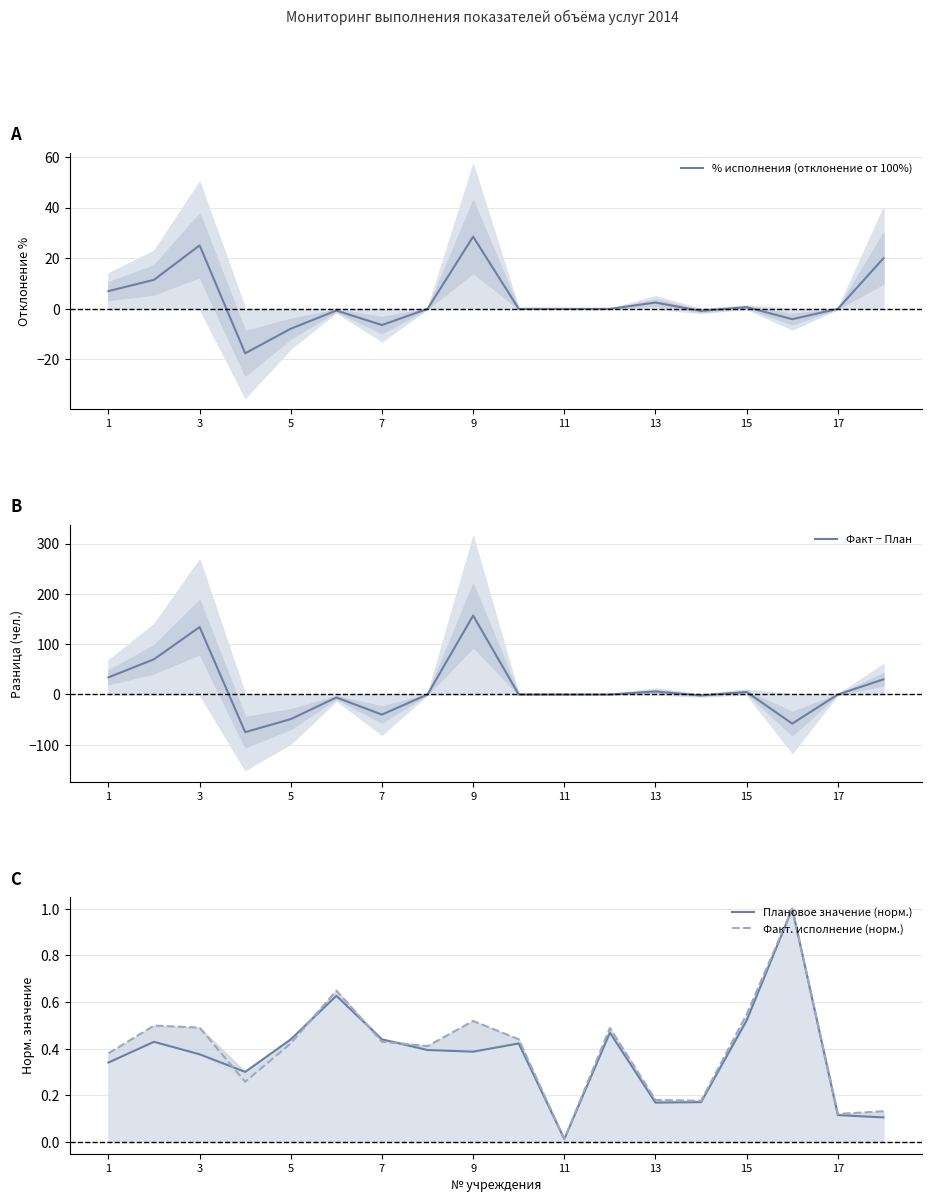

How many series are shown in this chart?

4